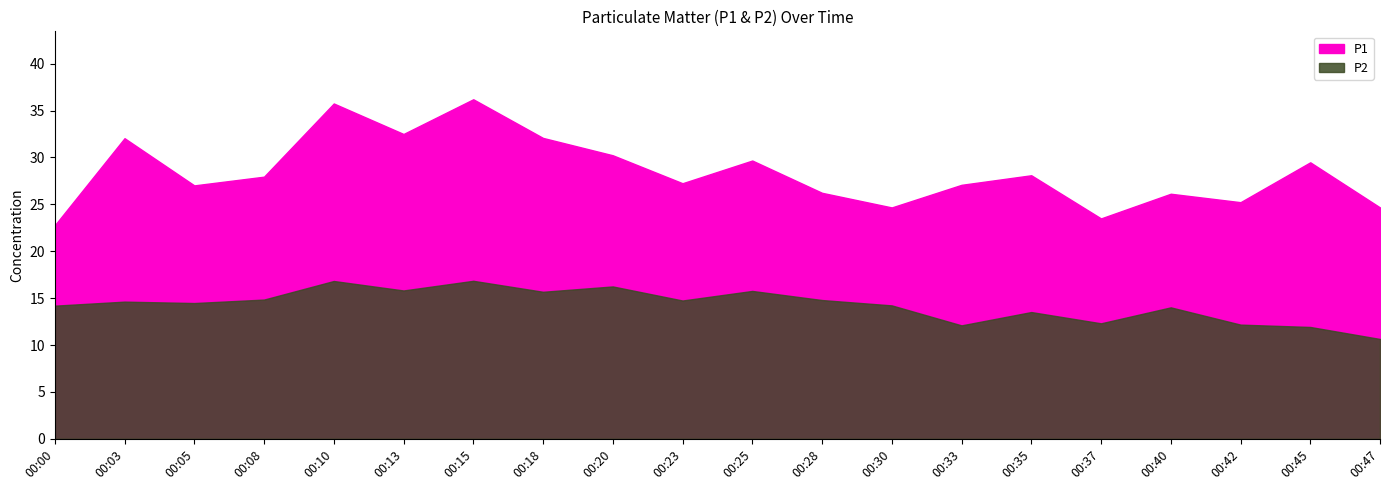

Rank the series at 00:42 from highest to lowest value.

P1, P2